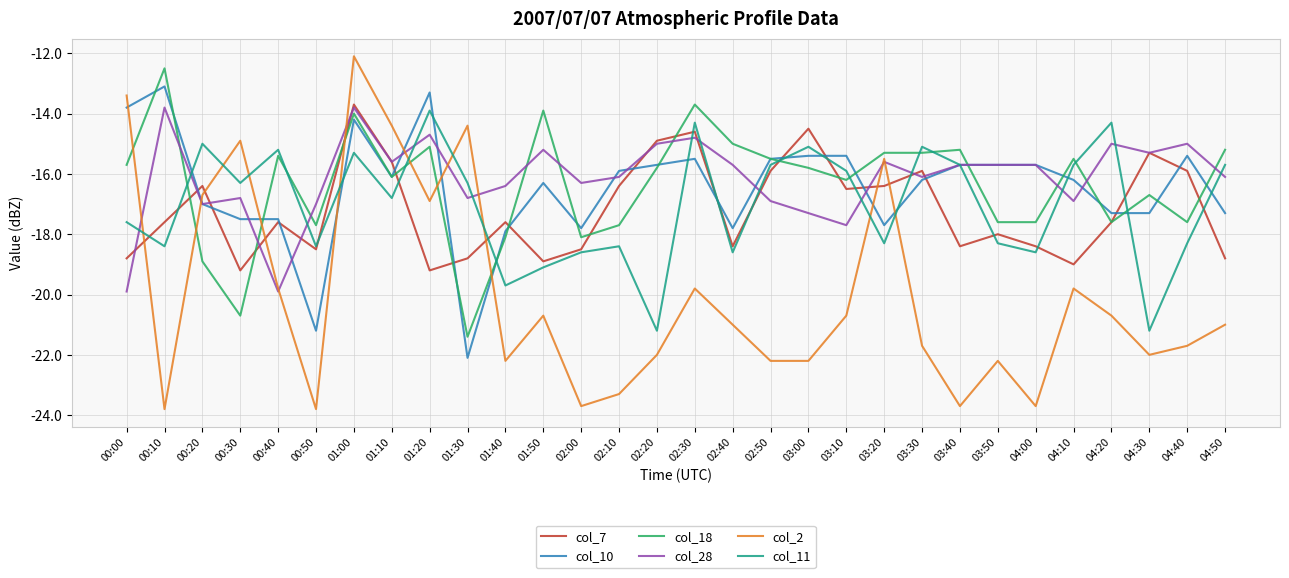

What is the sum of all col_2 values?

-600.0